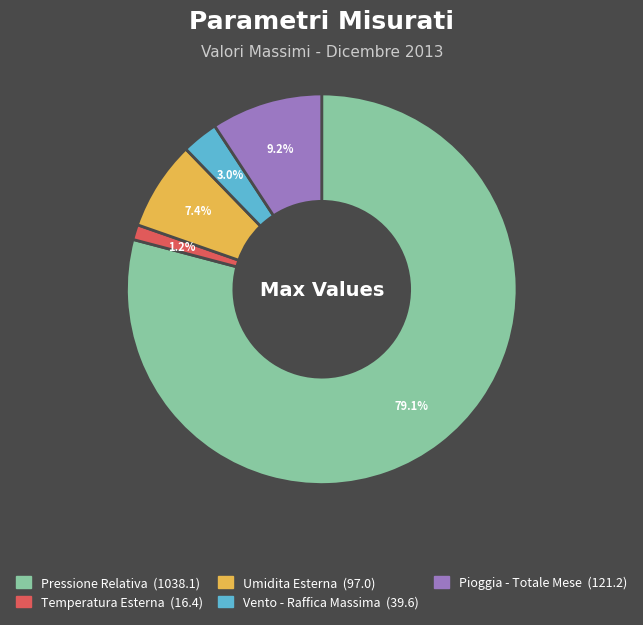

What percentage is the Umidita Esterna slice, to the nearest percent?

7%